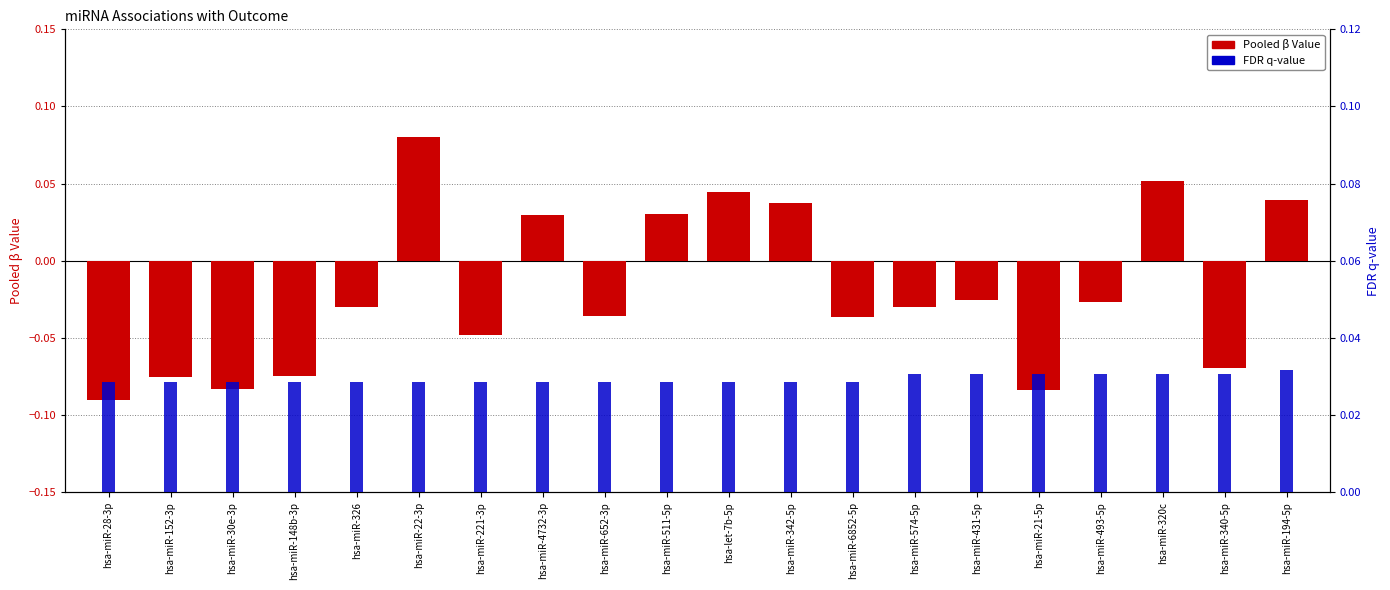

What is the label of the 16th bar from the left?

hsa-miR-21-5p